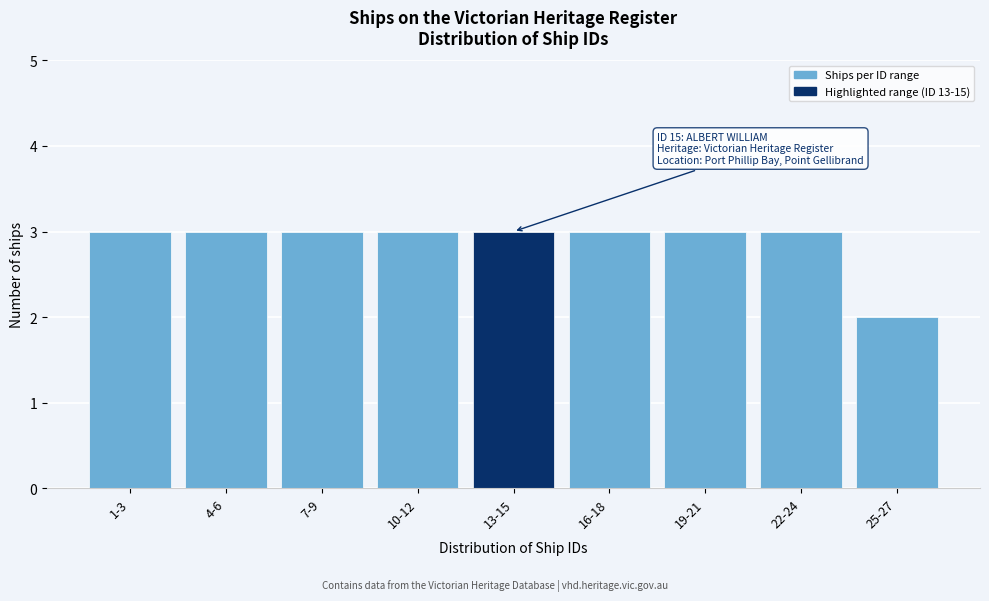

Reading right to left, transcribe all the data shown in this chart.

25-27=2	22-24=3	19-21=3	16-18=3	13-15=3	10-12=3	7-9=3	4-6=3	1-3=3